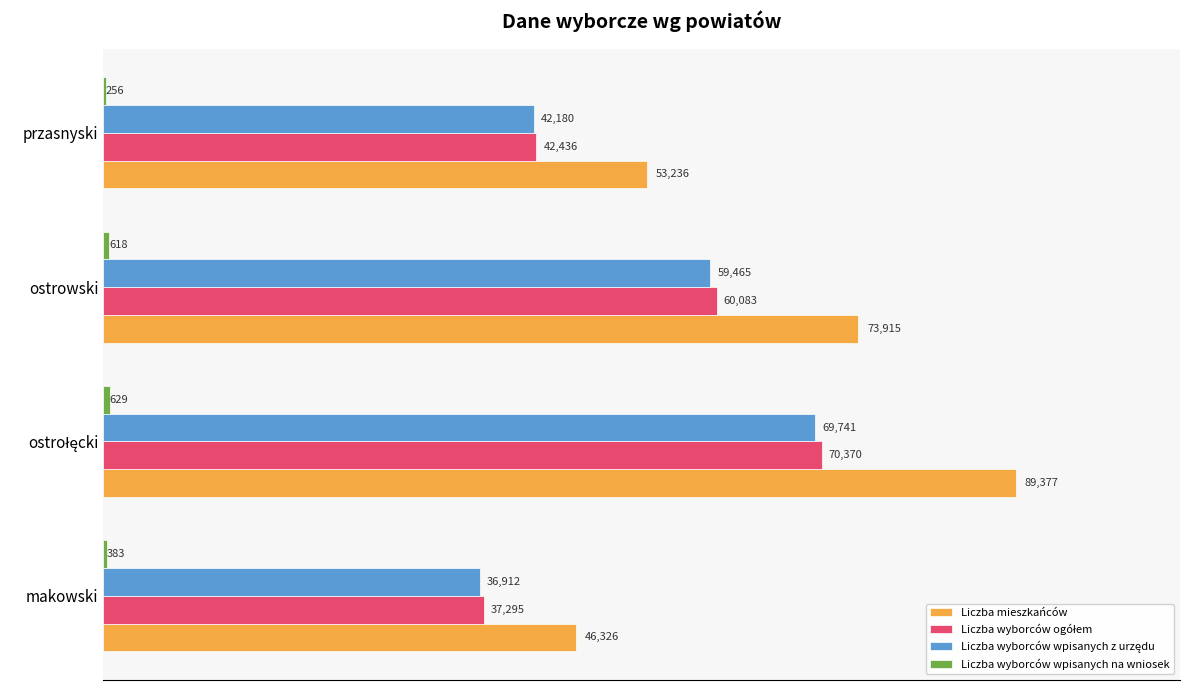

Which series has the widest spread of values?

Liczba mieszkańców